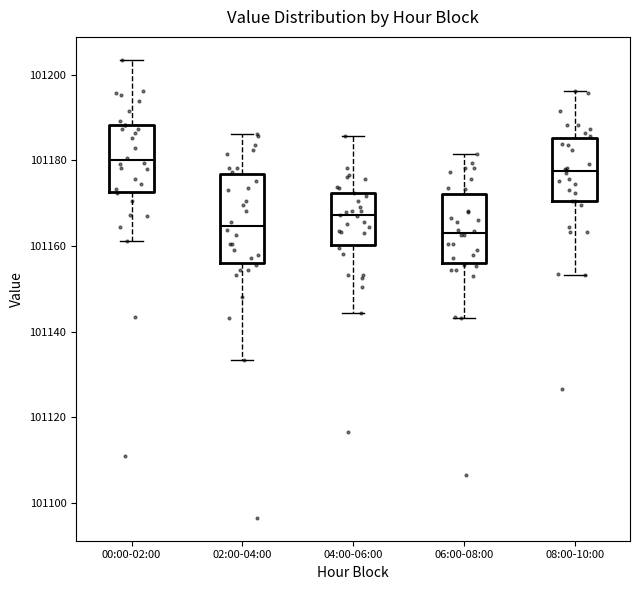

Reading left to right, transcribe this box plot: for each box, give where its median line is, the range the box spans, and where its two whiskers end, as read against the y-axis. The values are not printed on the chart, so give them approximately, as read against the axis.

00:00-02:00: median 101180, box 101172 to 101188, whiskers 101162 to 101204
02:00-04:00: median 101164, box 101156 to 101176, whiskers 101134 to 101186
04:00-06:00: median 101168, box 101160 to 101172, whiskers 101144 to 101186
06:00-08:00: median 101162, box 101156 to 101172, whiskers 101144 to 101182
08:00-10:00: median 101178, box 101170 to 101186, whiskers 101154 to 101196